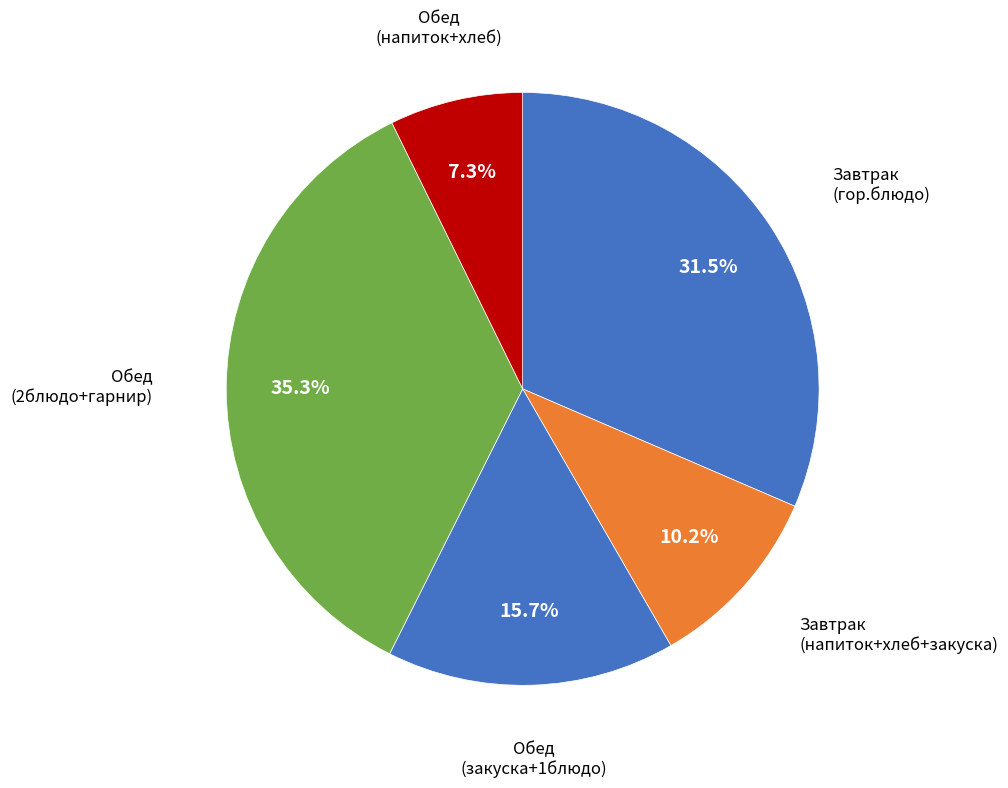

Is there any slice that represents more than half of the pie?

No